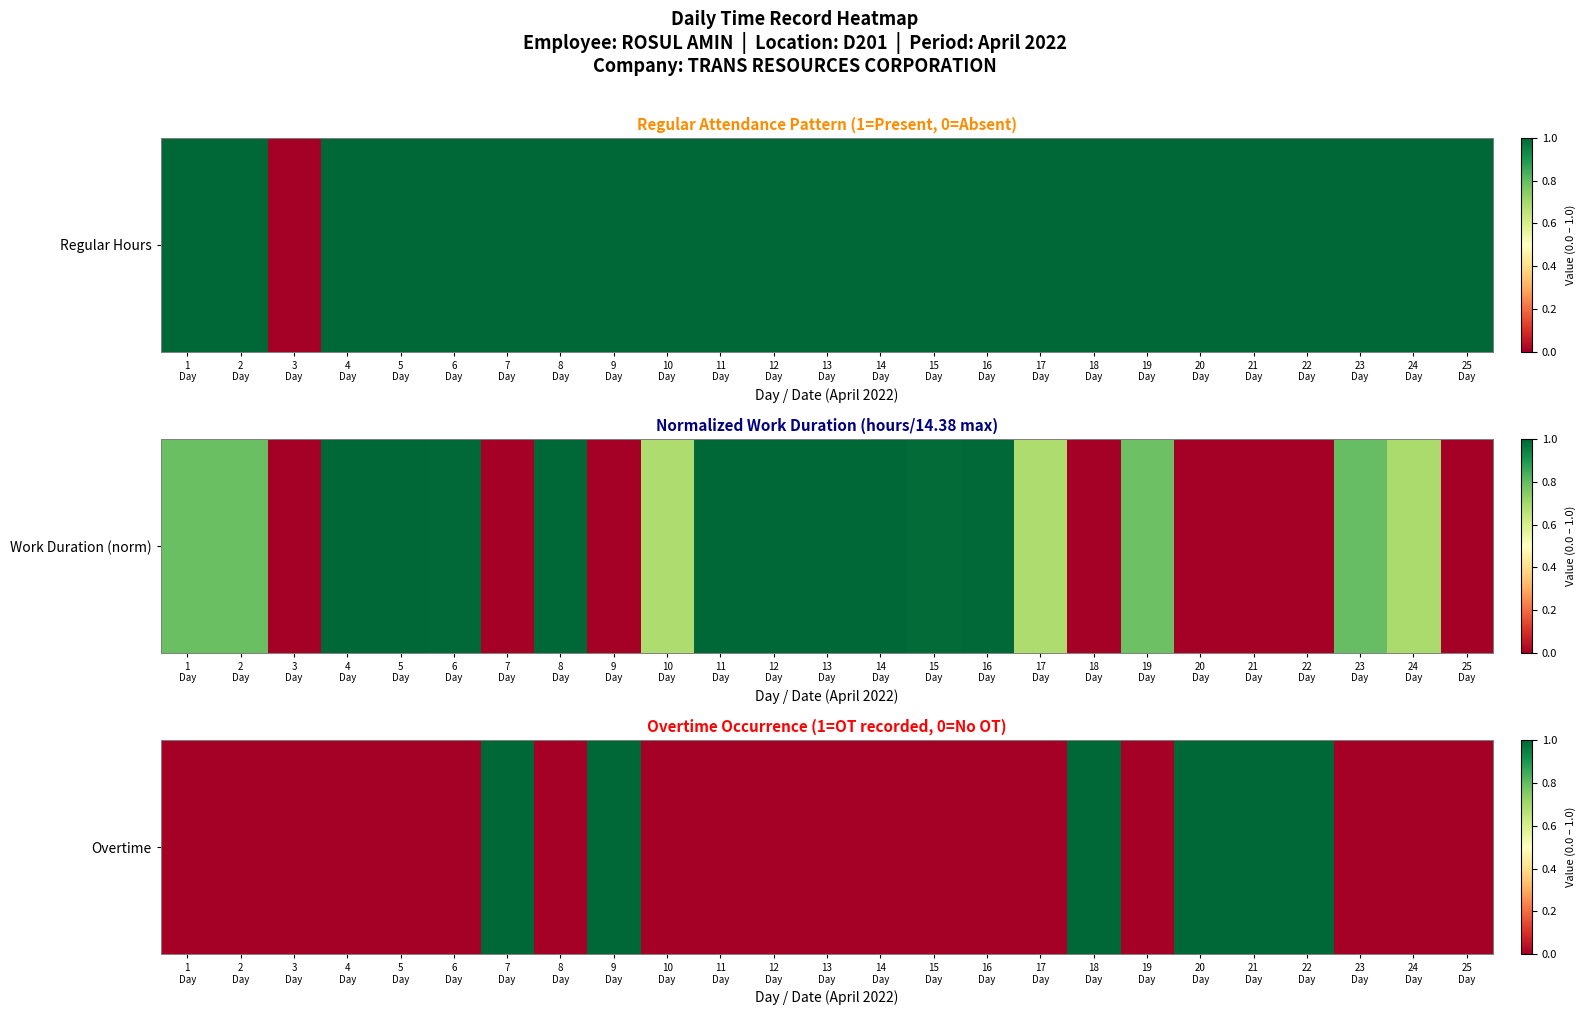

Which label corresponds to the largest value in the chart?

7
Day